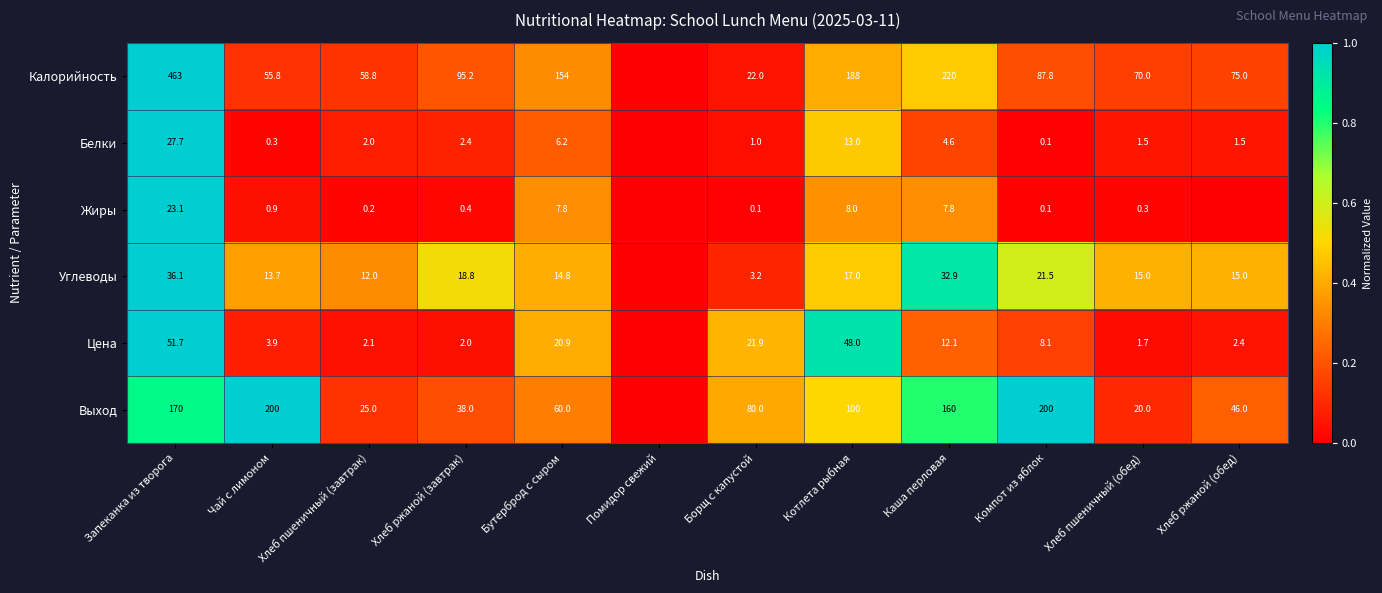

What is the sum of the Углеводы values at Бутерброд с сыром and Хлеб пшеничный (завтрак)?

26.8